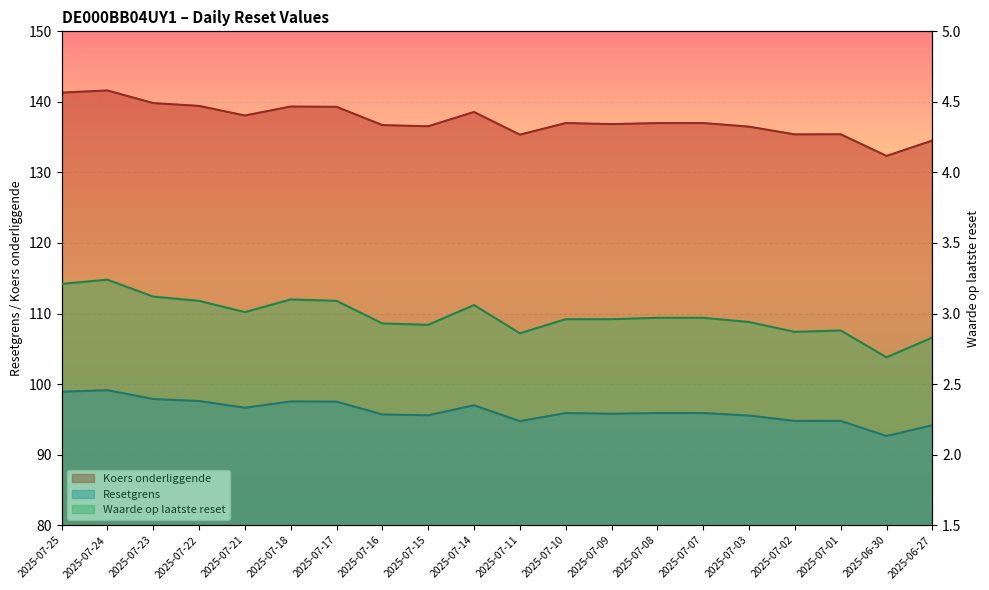

What is the label of the 2nd point from the left?

2025-07-24